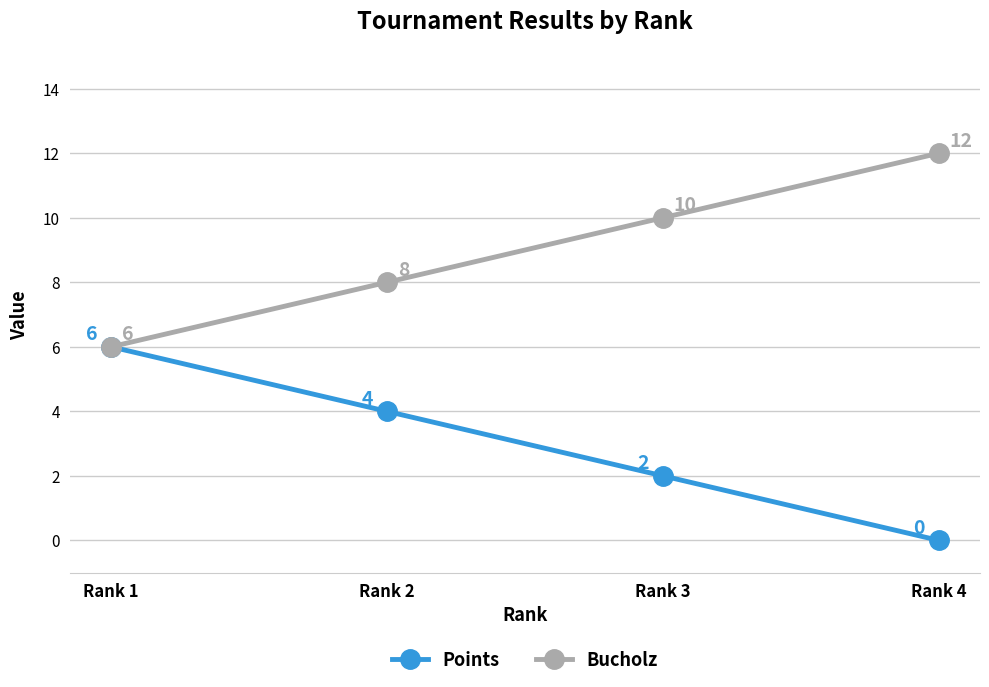

What is the average value of the Bucholz series?

9